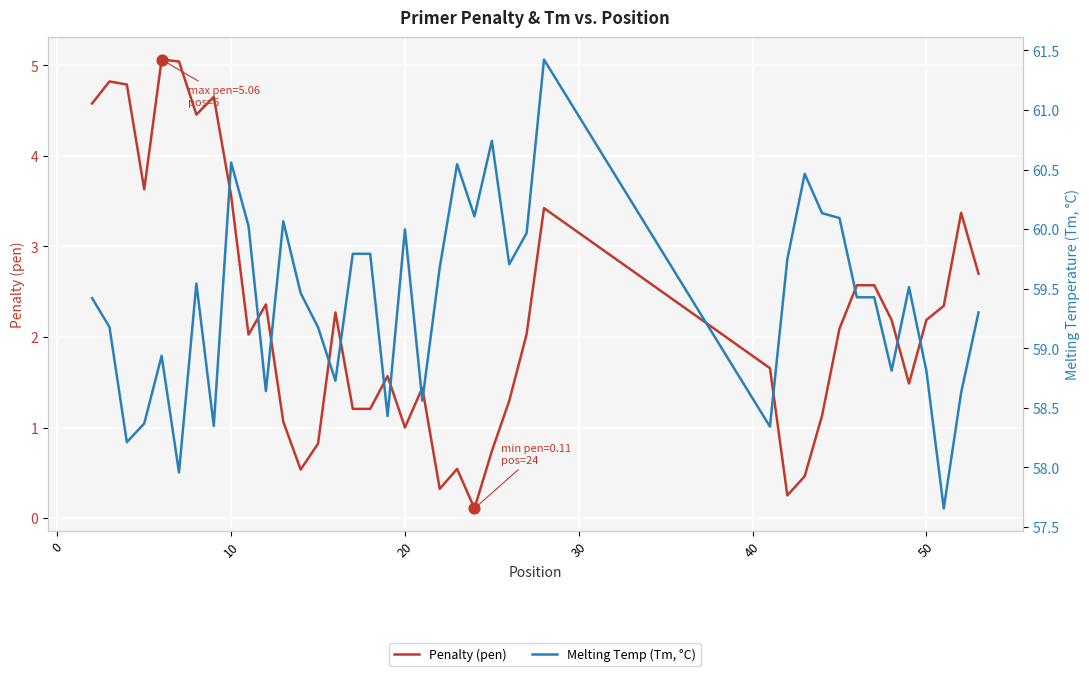

Which series has the largest total across all categories?

Melting Temp (Tm, °C)